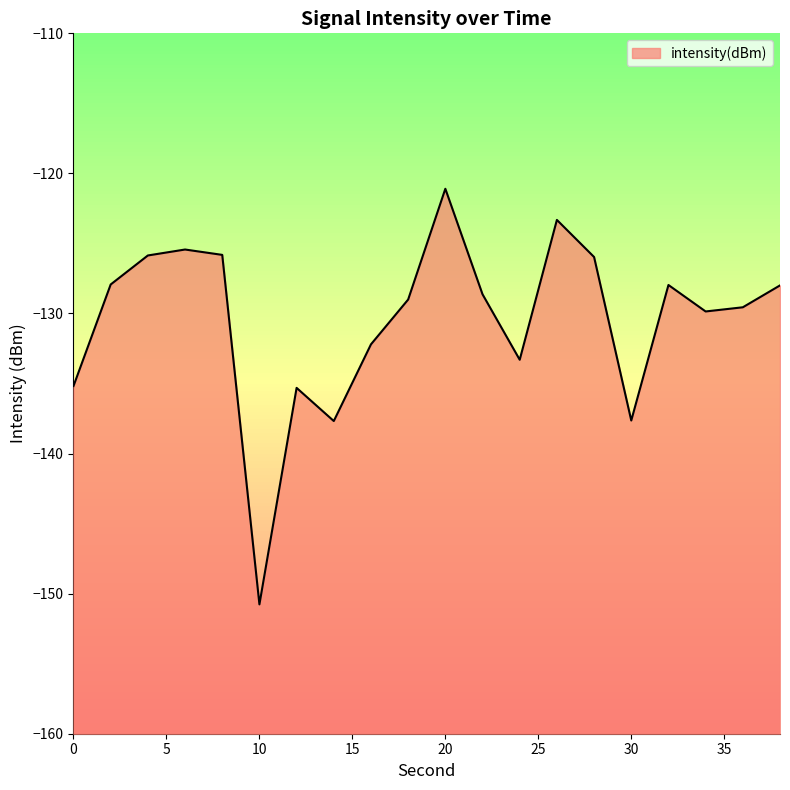

Reading left to right, what are all the values shown in this chart?

-135.2	-127.9	-125.9	-125.4	-125.8	-150.8	-135.3	-137.7	-132.2	-129.0	-121.1	-128.6	-133.3	-123.3	-126.0	-137.6	-128.0	-129.9	-129.6	-128.0